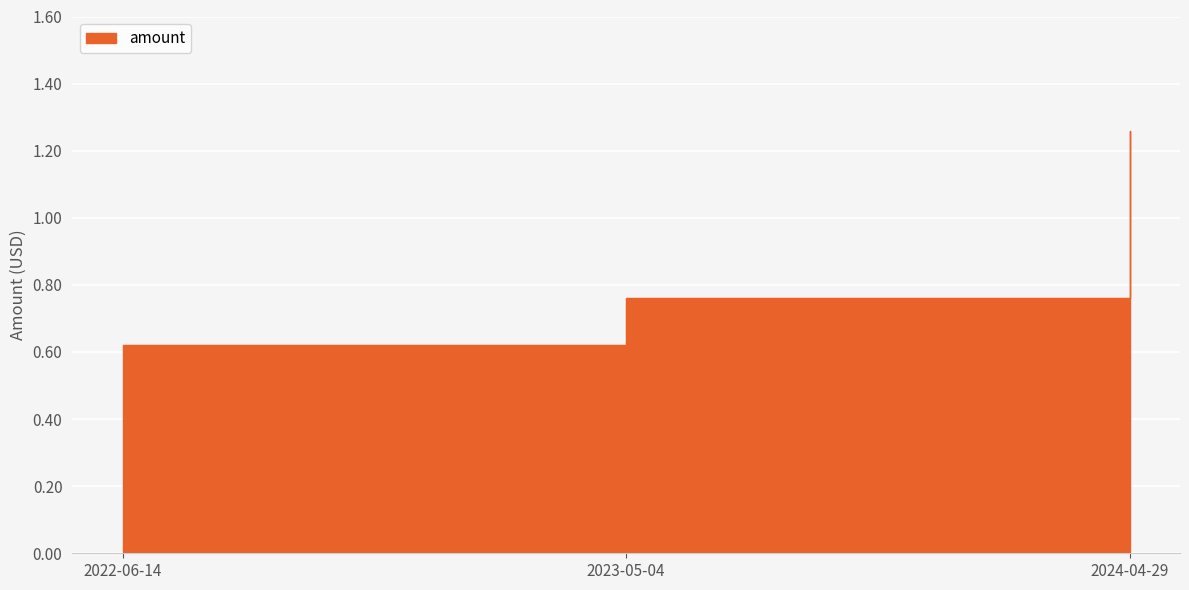

List the labels in order of value, smallest first.

2022-06-14, 2023-05-04, 2024-04-29